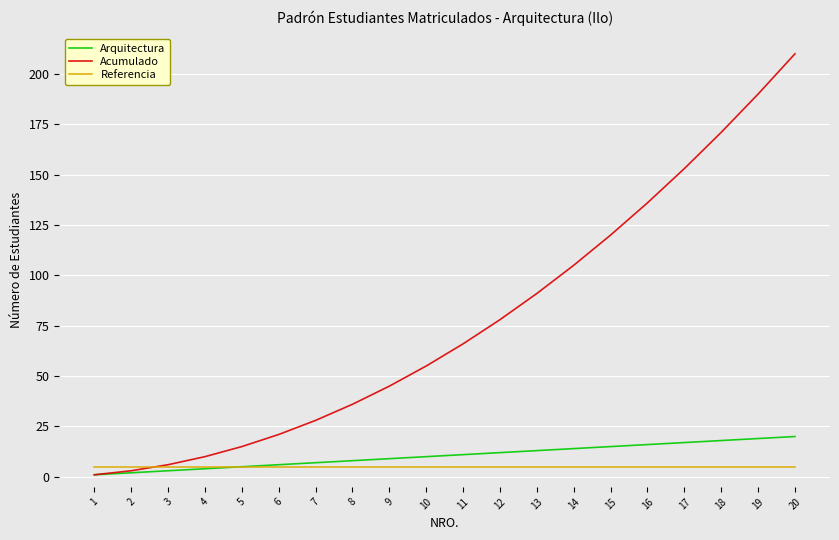

True or false: Referencia has a value of 5 at 7.

True